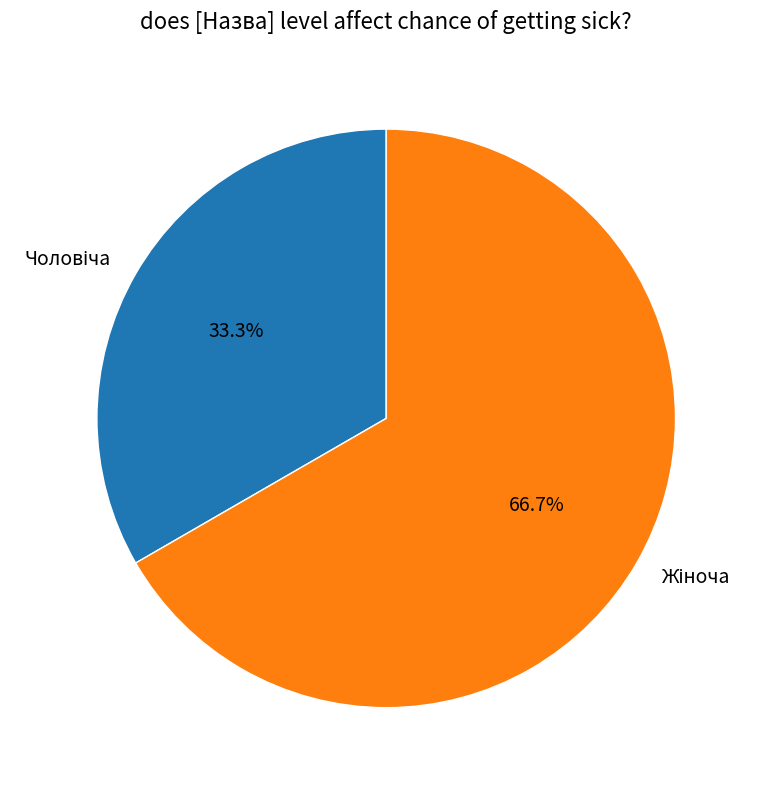

Is there a majority slice in this chart?

Yes